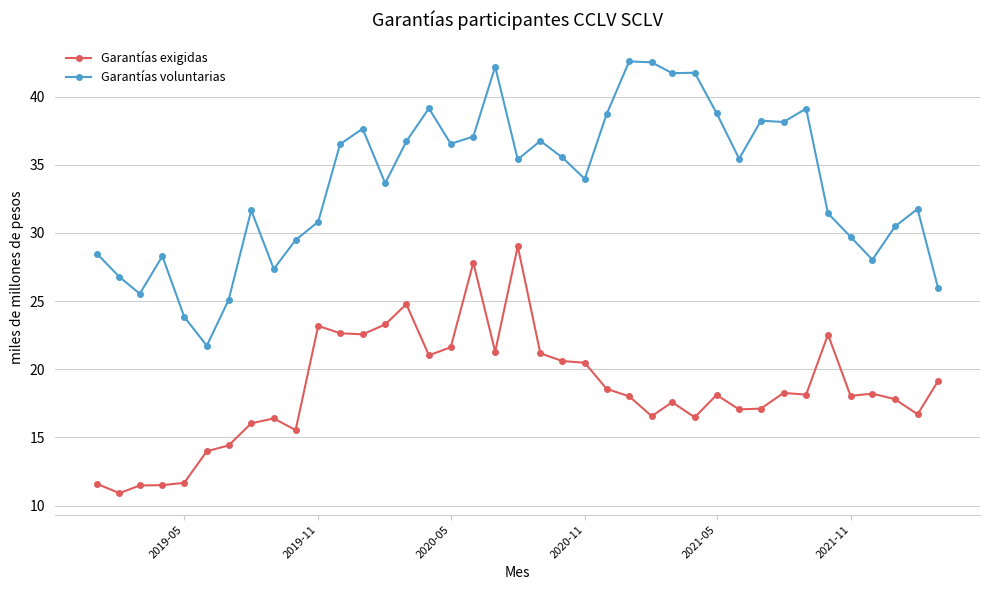

Rank the series by their average value, from lowest to highest.

Garantías exigidas, Garantías voluntarias